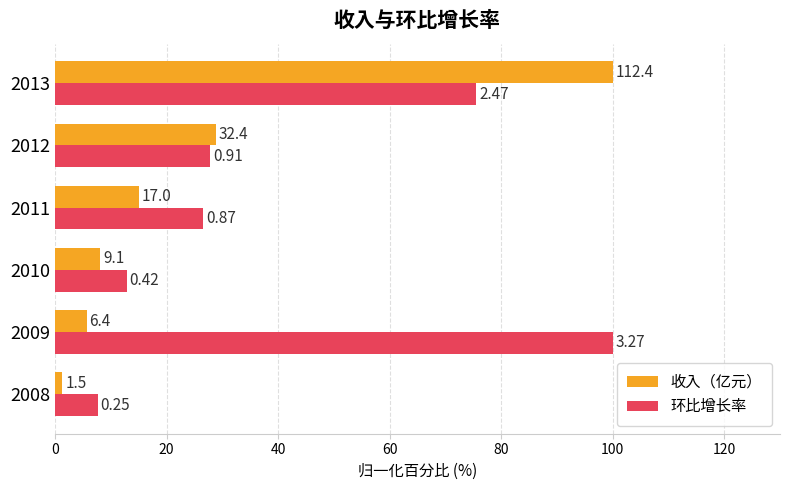

What are all the series names shown in the legend?

收入（亿元）, 环比增长率